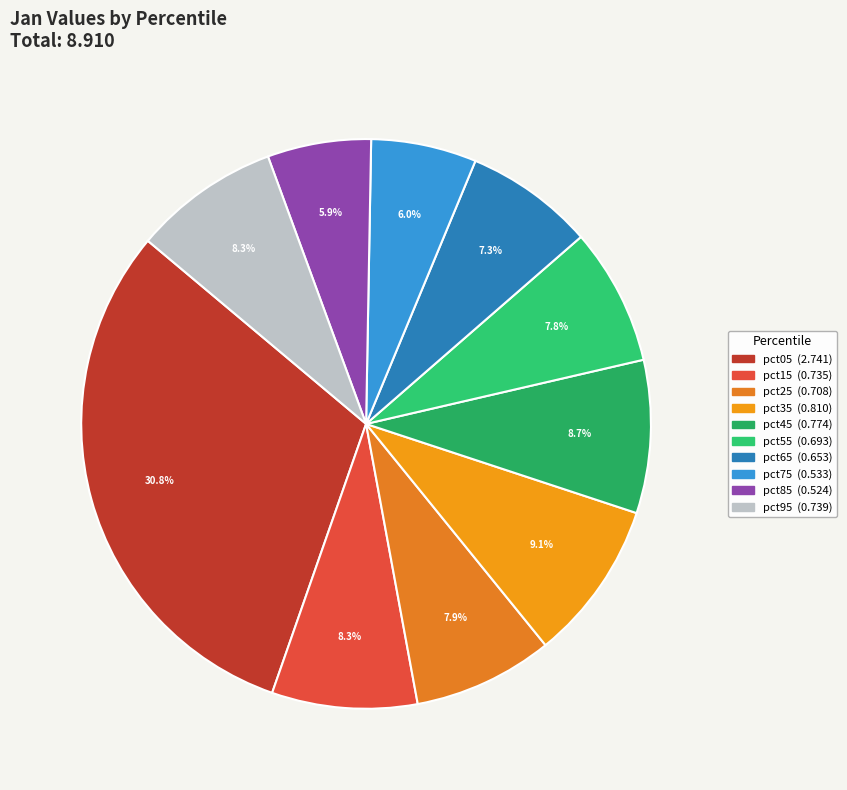

To the nearest percent, what portion does pct15 represent?

8%